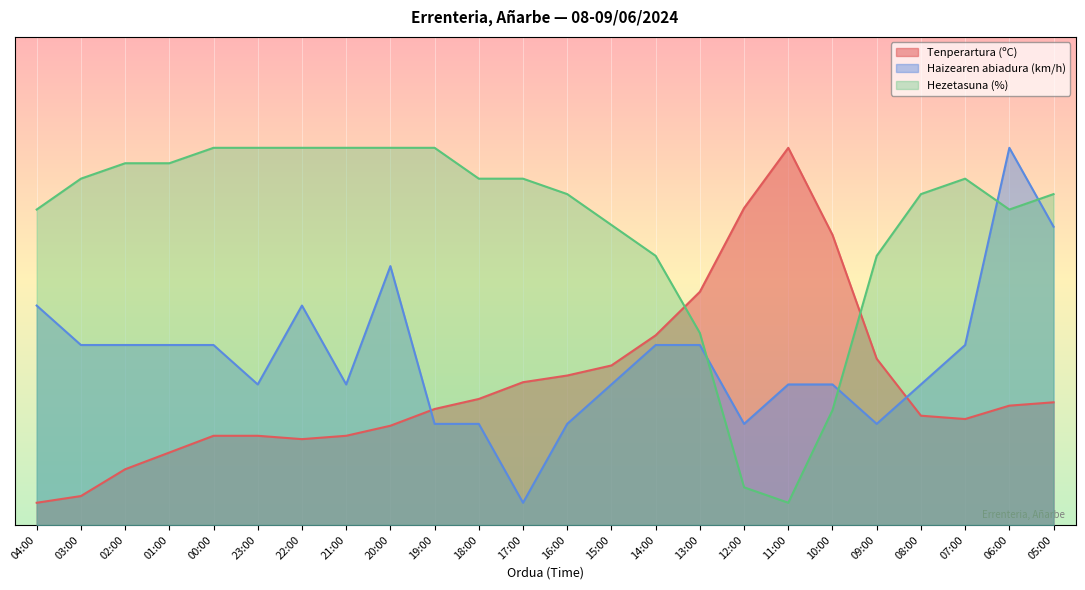

What is the total value across all series at 08:00?

130.9